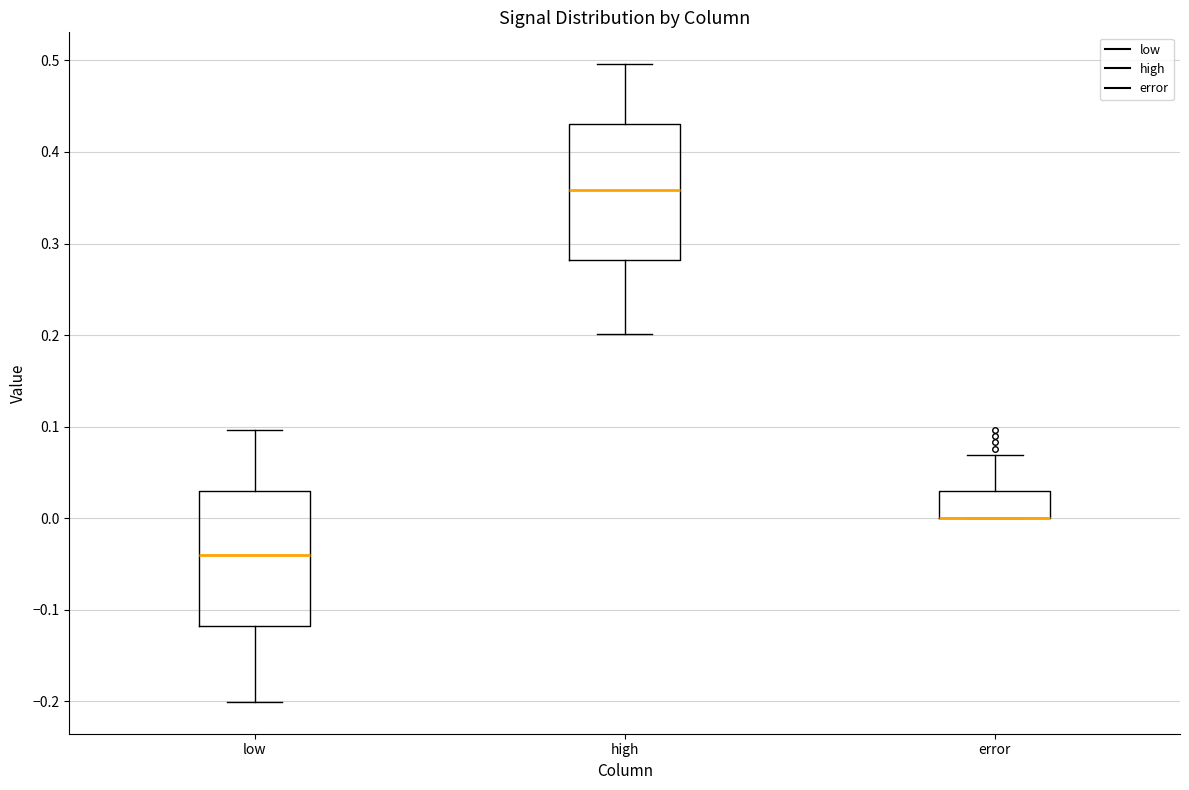

Where does the median line of the box for high sit on the y-axis? The values are not printed on the chart, so give them approximately, as read against the axis.

0.36